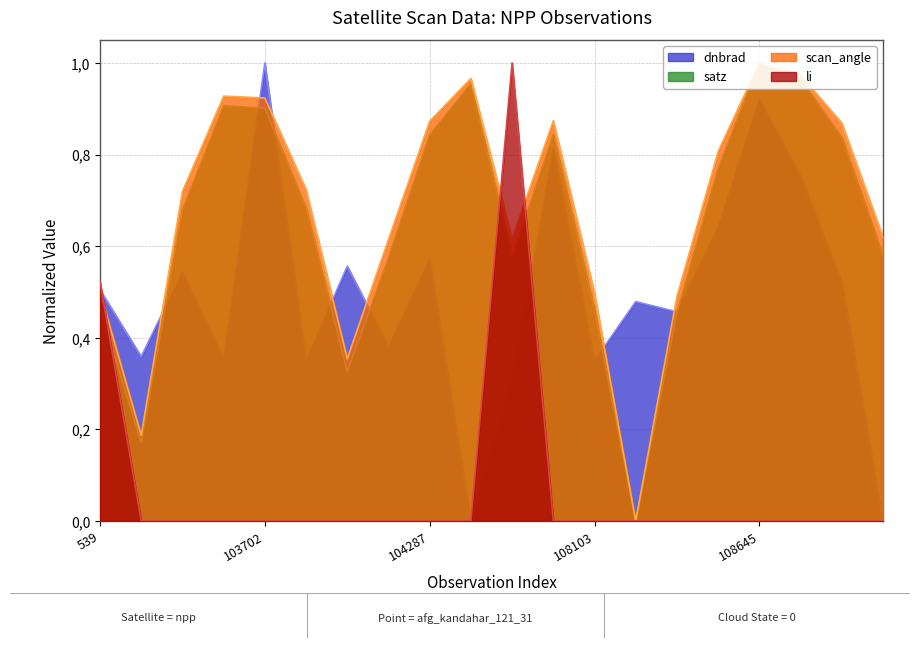

Which series ends up on top after the final intersection of dnbrad and satz?

satz